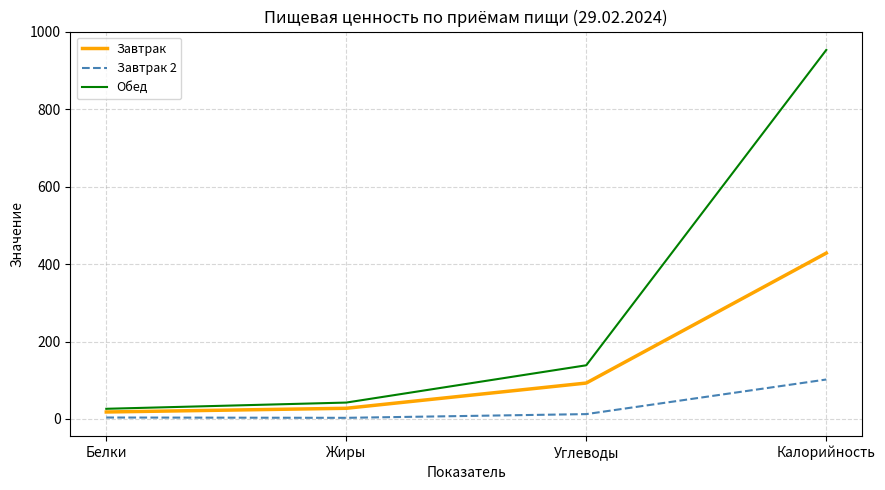

Rank the series by their average value, from highest to lowest.

Обед, Завтрак, Завтрак 2